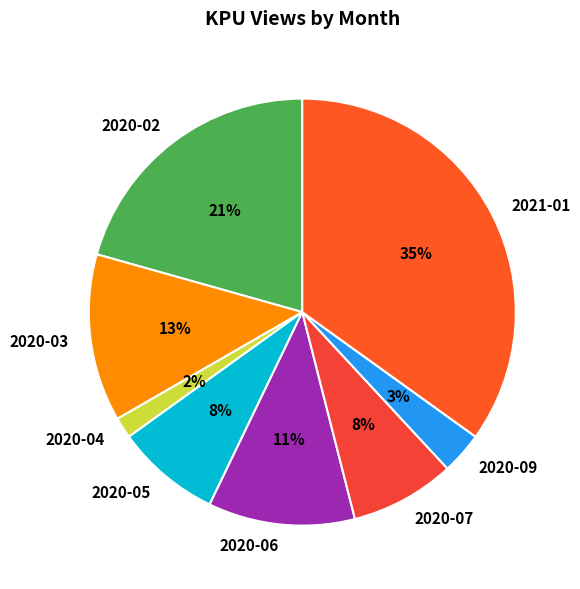

Which has a higher value, 2020-02 or 2021-01?

2021-01